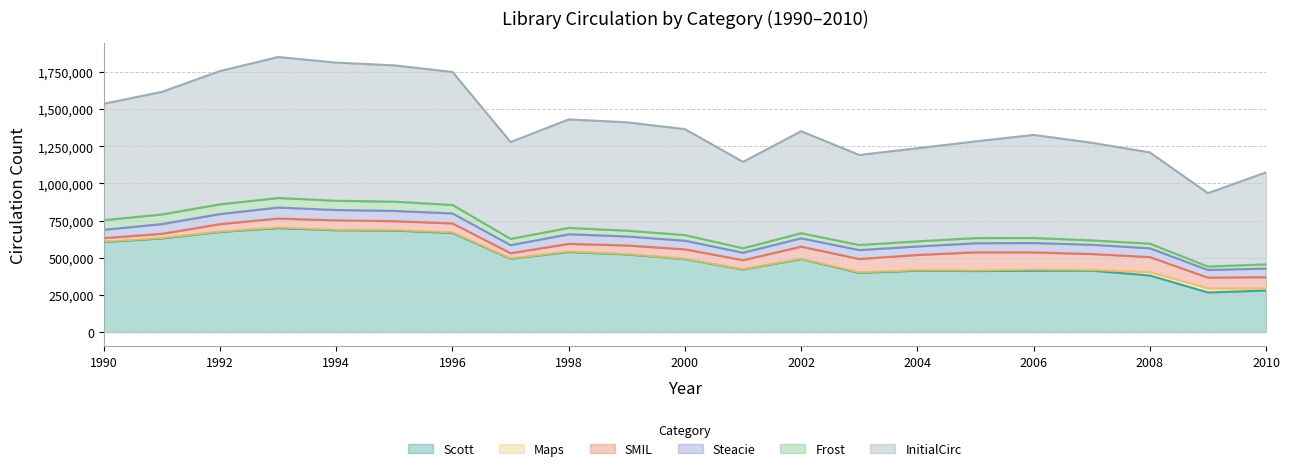

Which series has the largest range (max minus min)?

InitialCirc